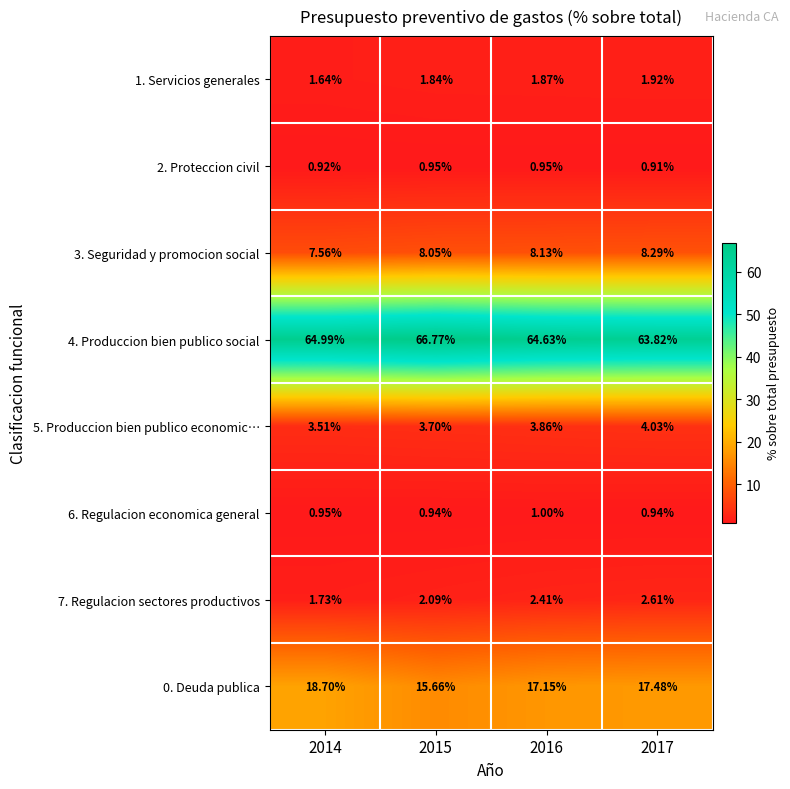

What is the total value across all series at 2017?

100.0